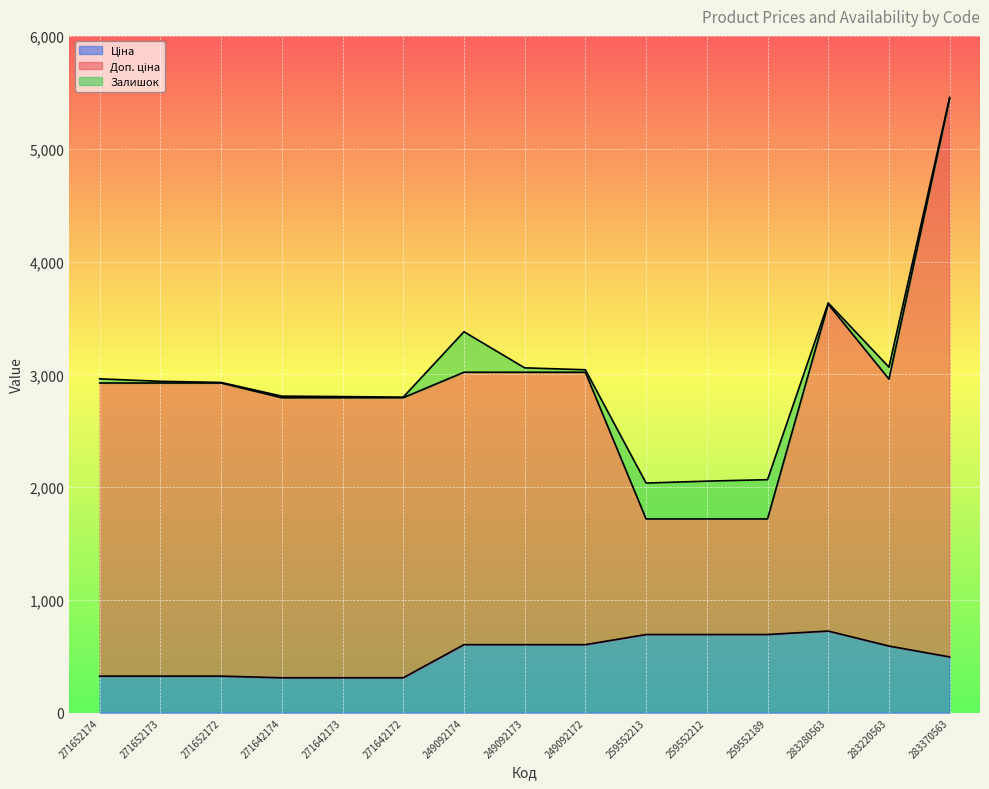

Where is the first local maximum for Доп. ціна?

283280563